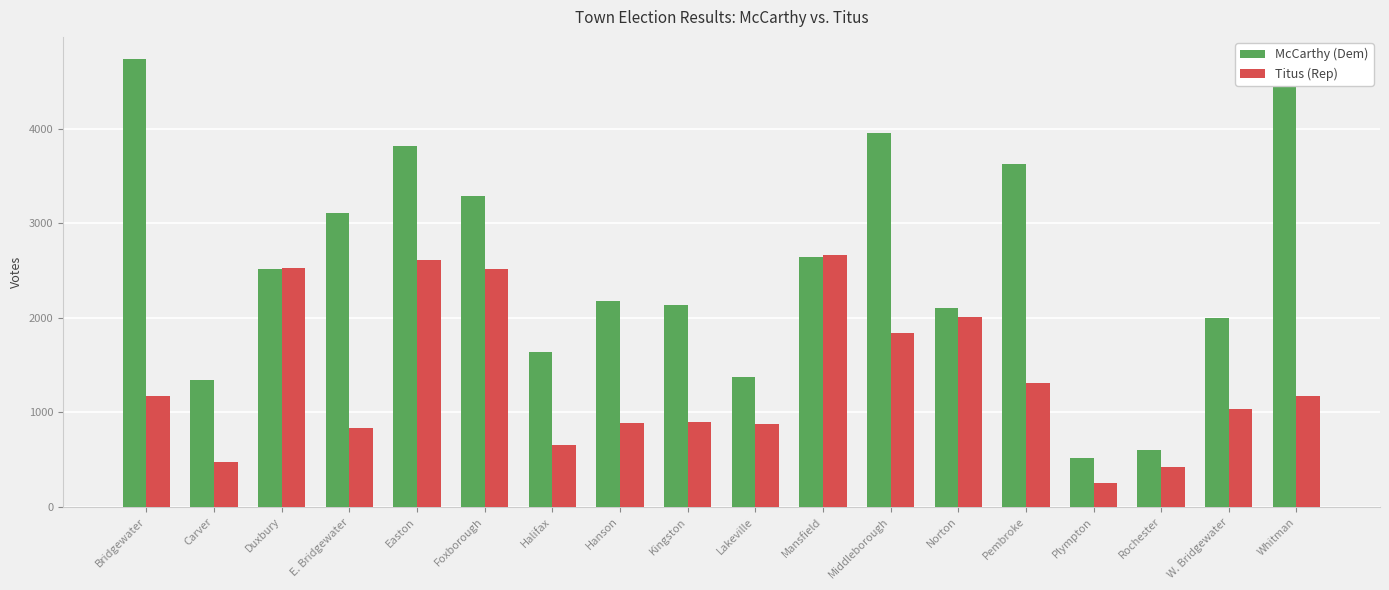

What are all the series names shown in the legend?

McCarthy (Dem), Titus (Rep)